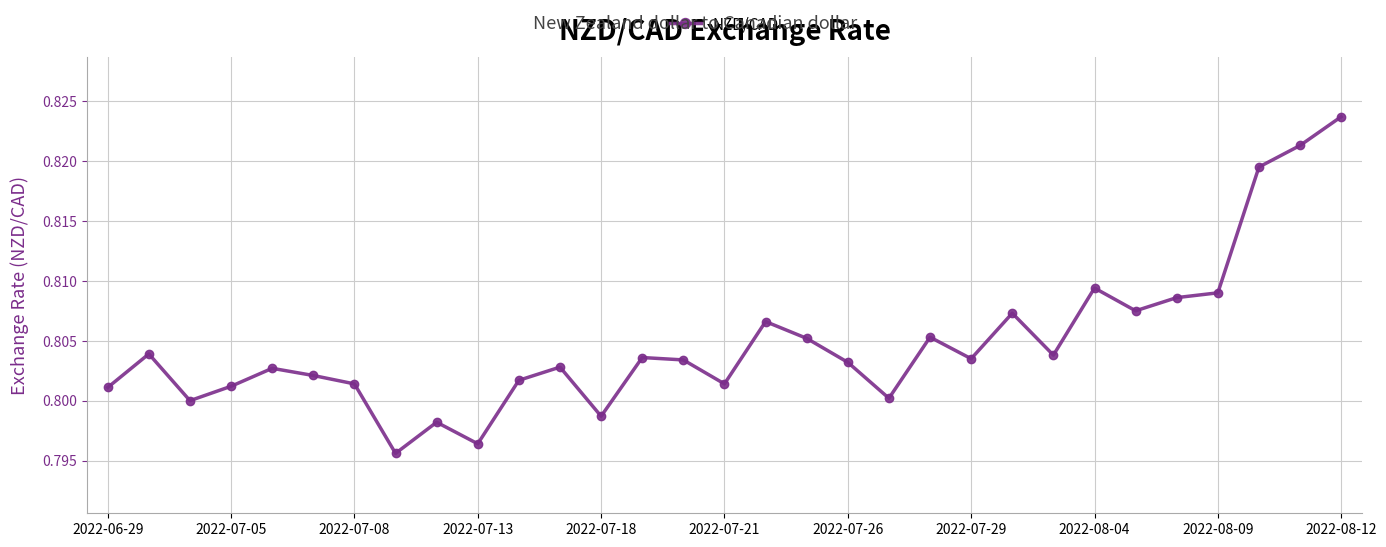

What is the sum of all values?

24.9